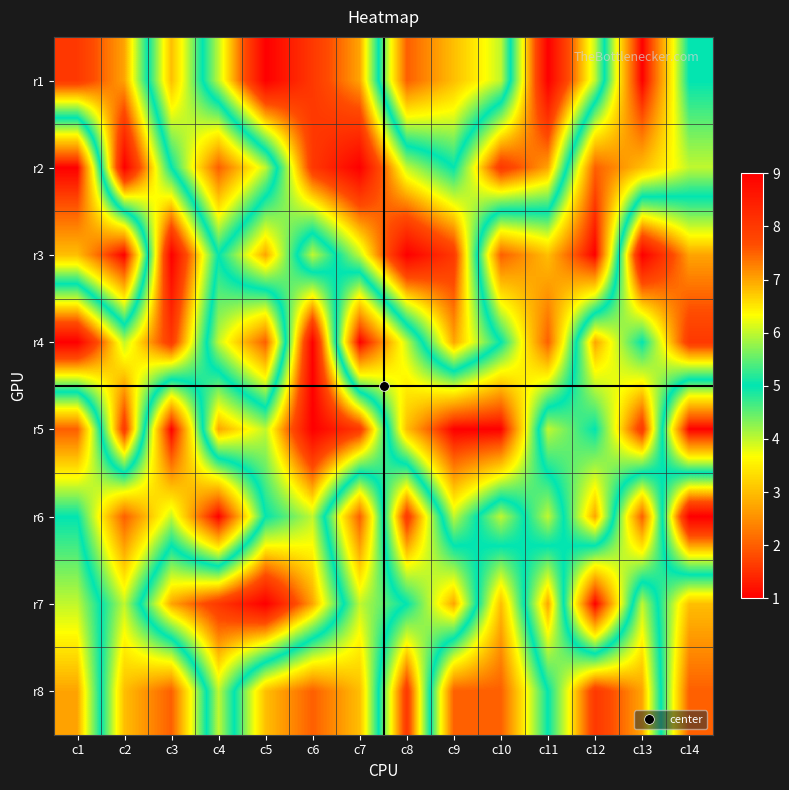

At c6, list the series in order from smallest to largest.

r8, r3, r6, r7, r1, r2, r4, r5